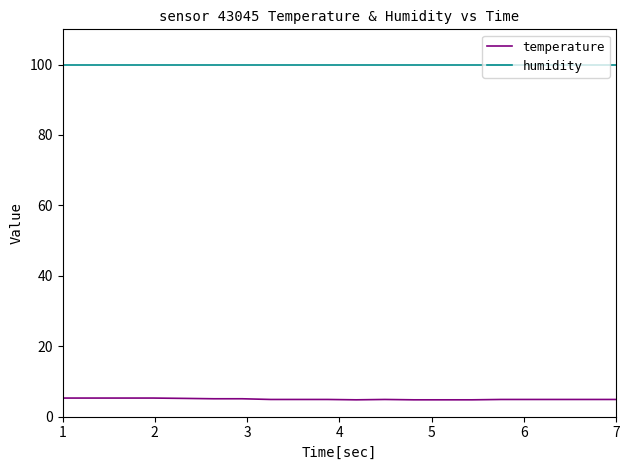

Rank the series by their average value, from highest to lowest.

humidity, temperature